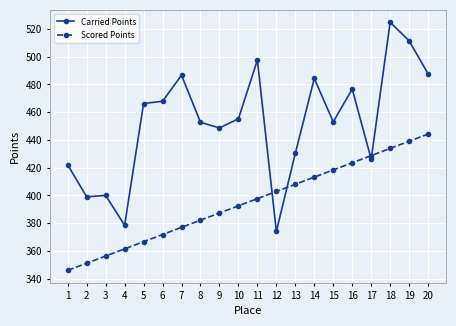

At how many categories does at least one series exceed 385?

19